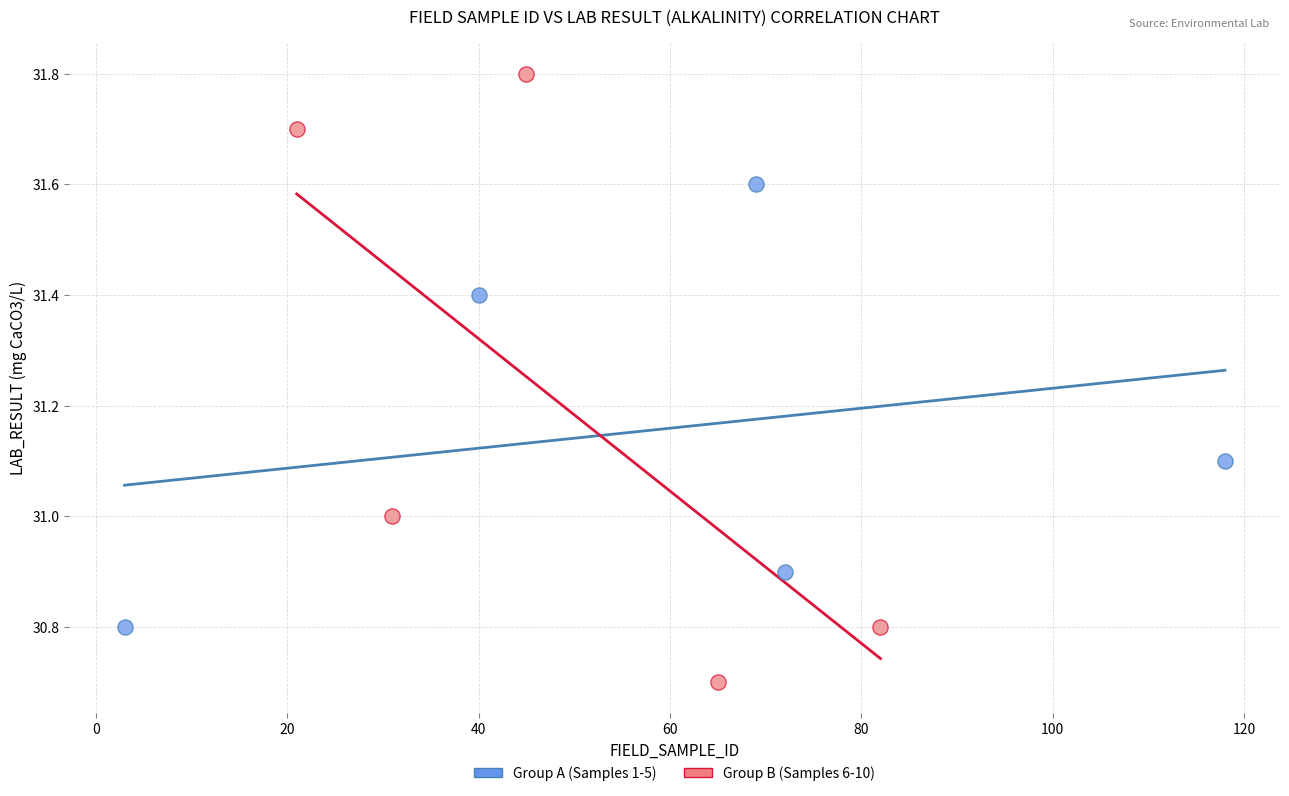

Which series contains the highest Y value?

Group B (Samples 6-10)